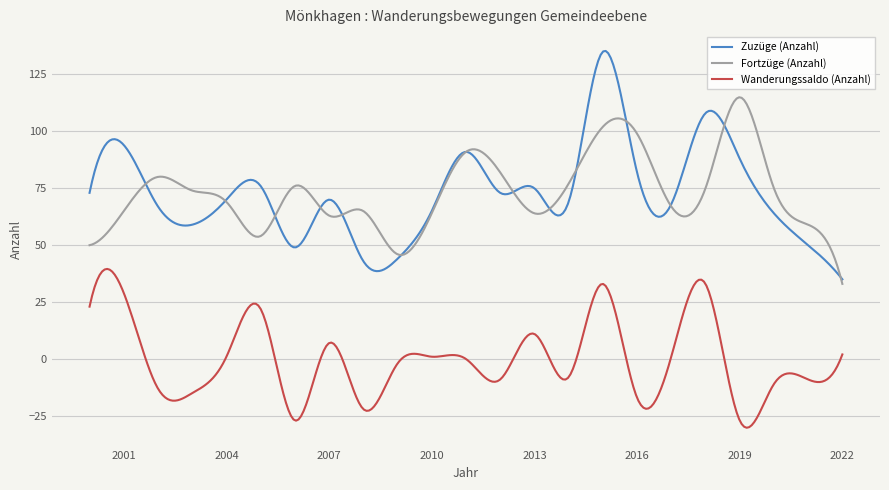

True or false: Wanderungssaldo (Anzahl) and Fortzüge (Anzahl) intersect in this chart.

False